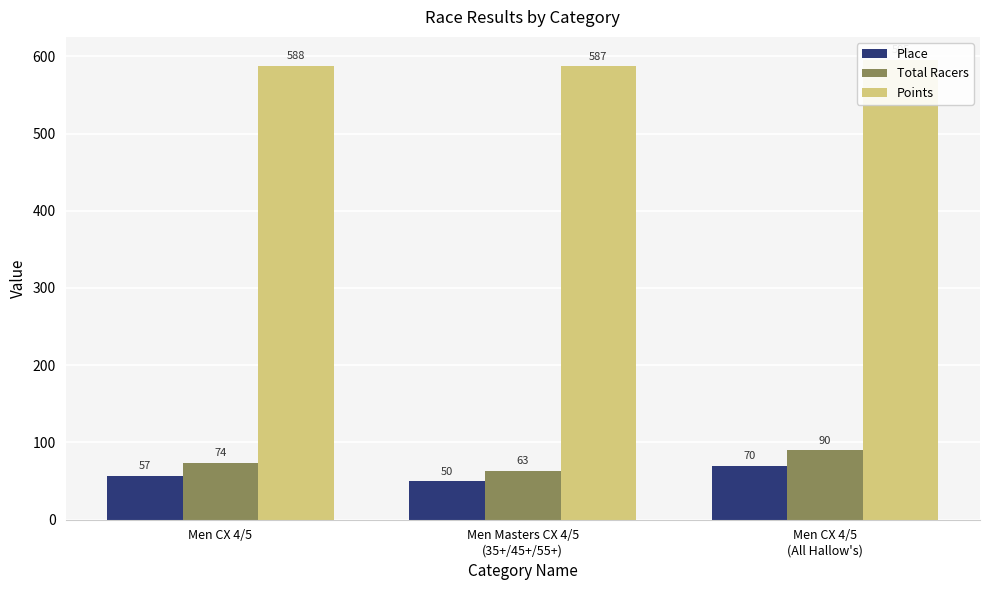

What is the label of the 2nd bar from the left?

Men Masters CX 4/5
(35+/45+/55+)